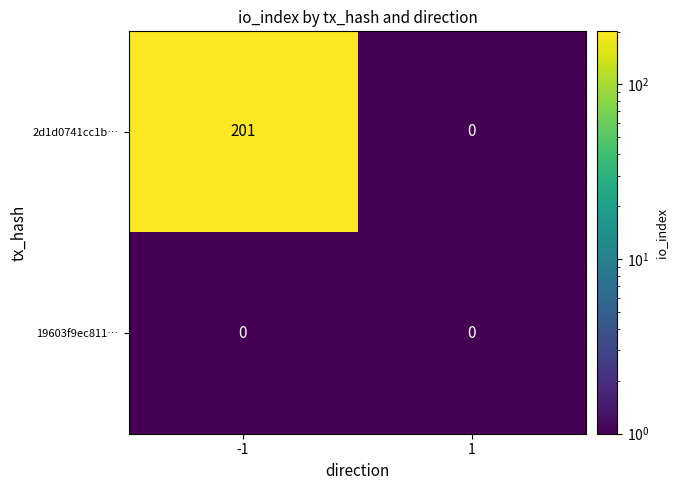

List the labels in order of 2d1d0741cc1b… value, largest first.

-1, 1